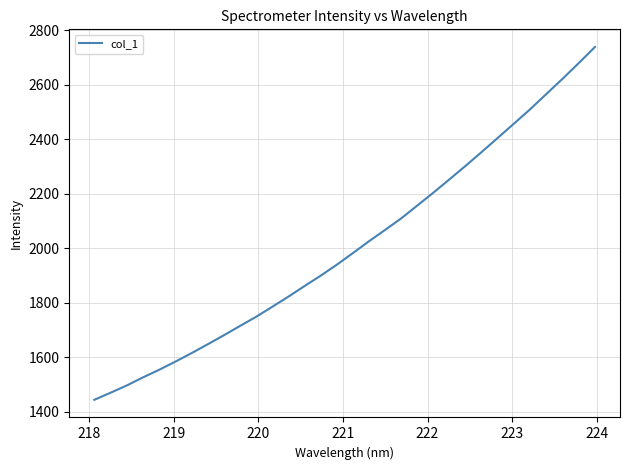

What is the average value?

2007.1